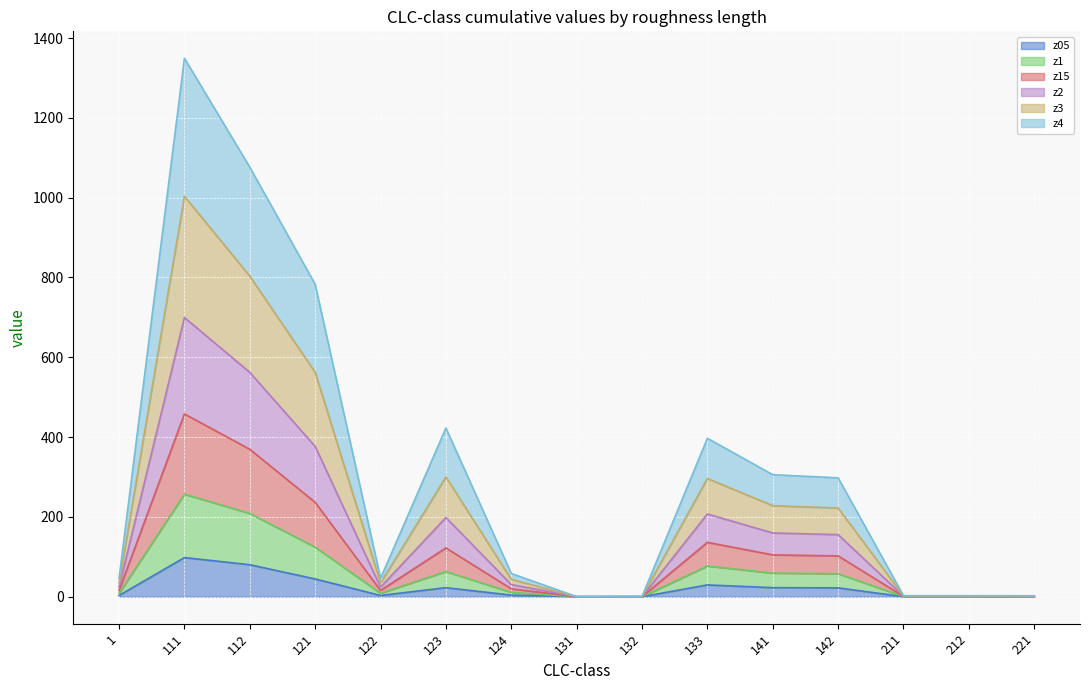

True or false: z1 and z3 intersect in this chart.

False